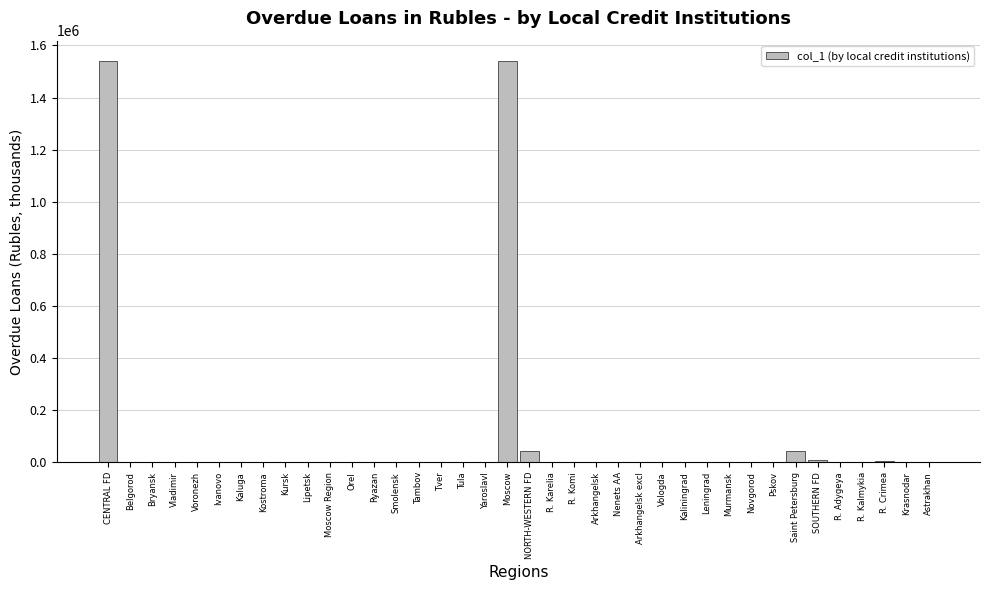

What is the maximum value shown in the chart?

1541185